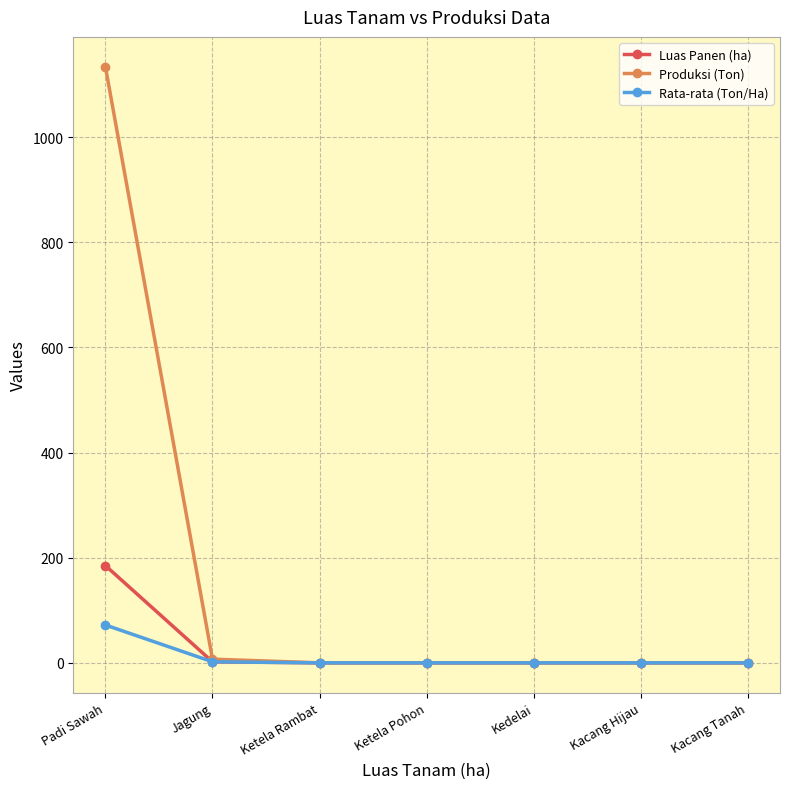

Rank the series by their maximum value, from lowest to highest.

Rata-rata (Ton/Ha), Luas Panen (ha), Produksi (Ton)